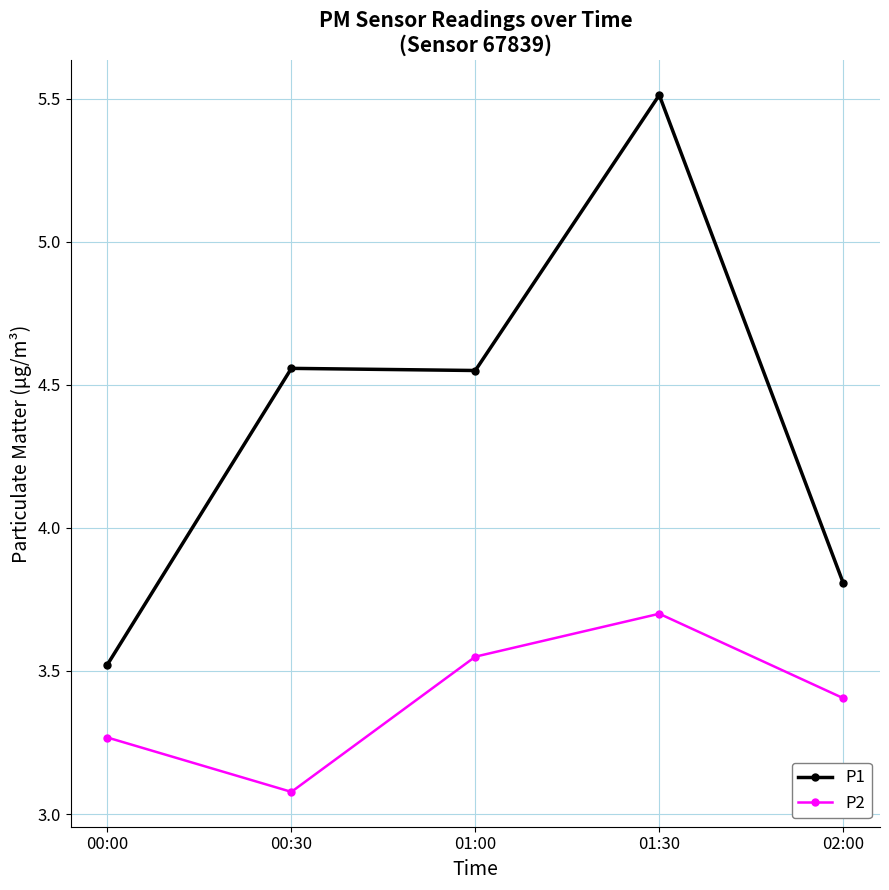

What are all the series names shown in the legend?

P1, P2